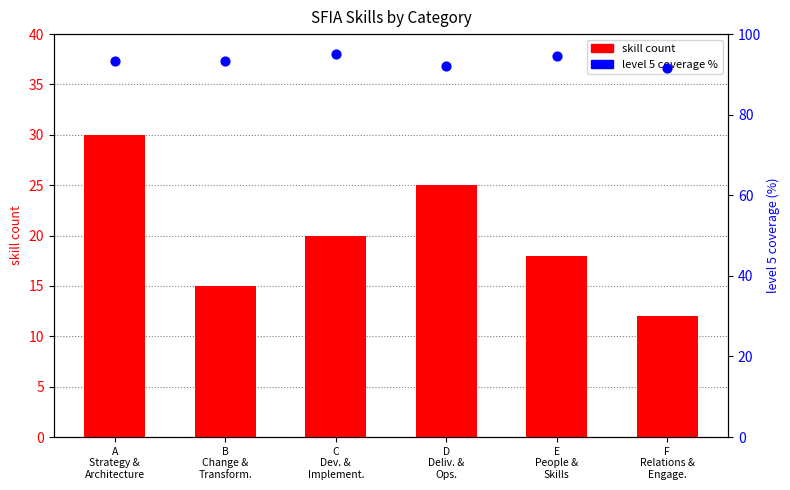

Is the value of skill count at E
People &
Skills greater than the value of level 5 coverage % at D
Deliv. &
Ops.?

No